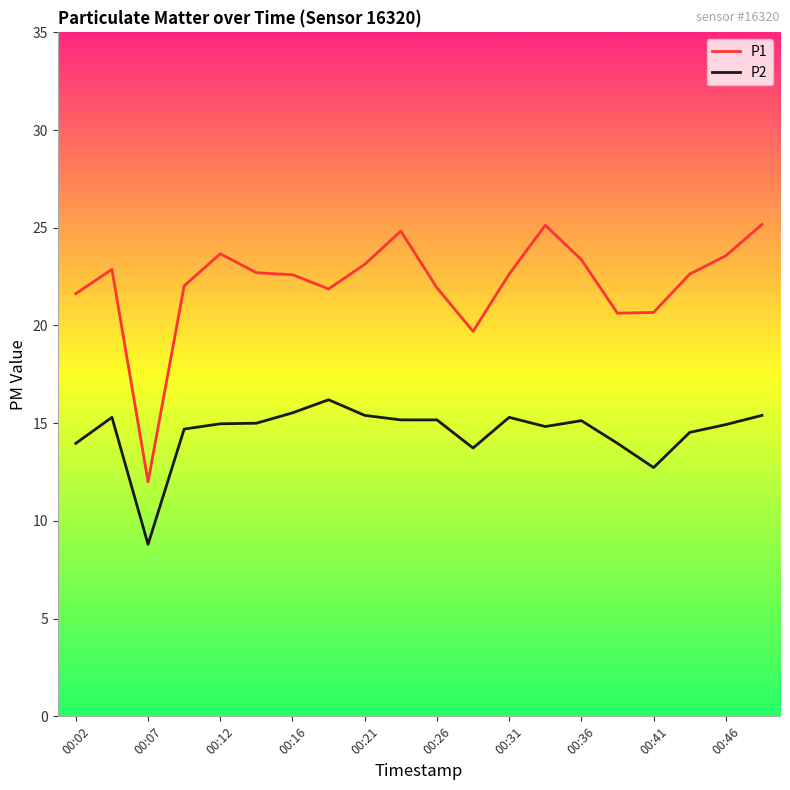

Which series has the widest spread of values?

P1